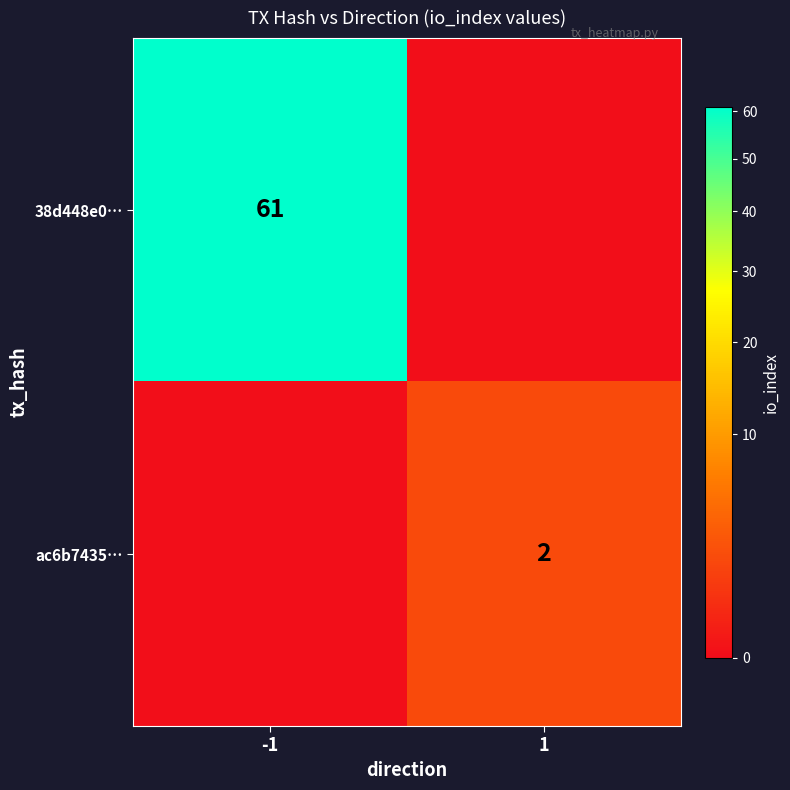

What is the difference between the highest and lowest values at 1?

2.0